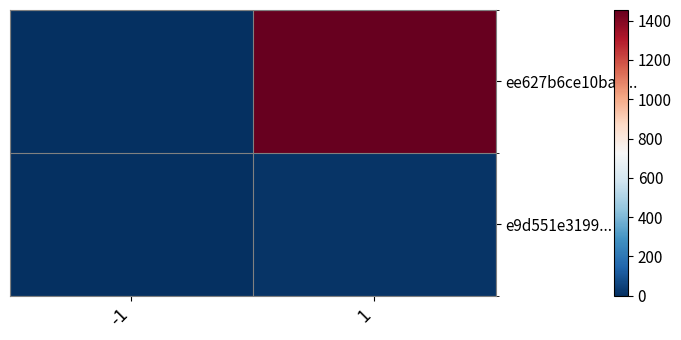

List the series in order of their overall mean, lowest first.

e9d551e3199..., ee627b6ce10ba9...